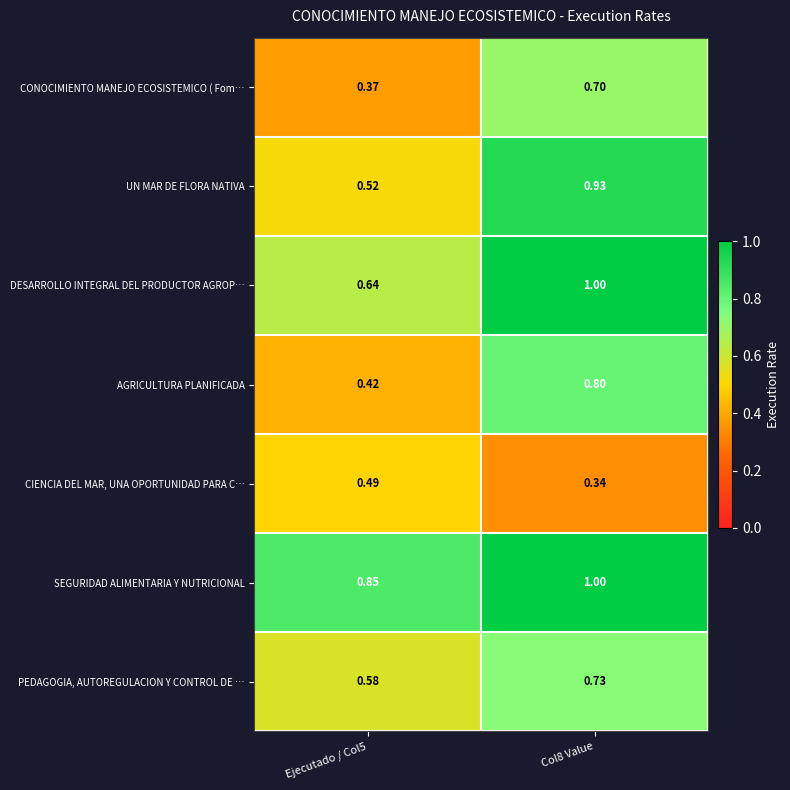

Which series changed the most between Ejecutado / Col5 and Col8 Value?

UN MAR DE FLORA NATIVA